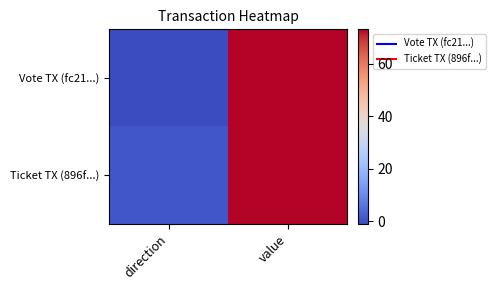

Which category has the highest value across all series?

value